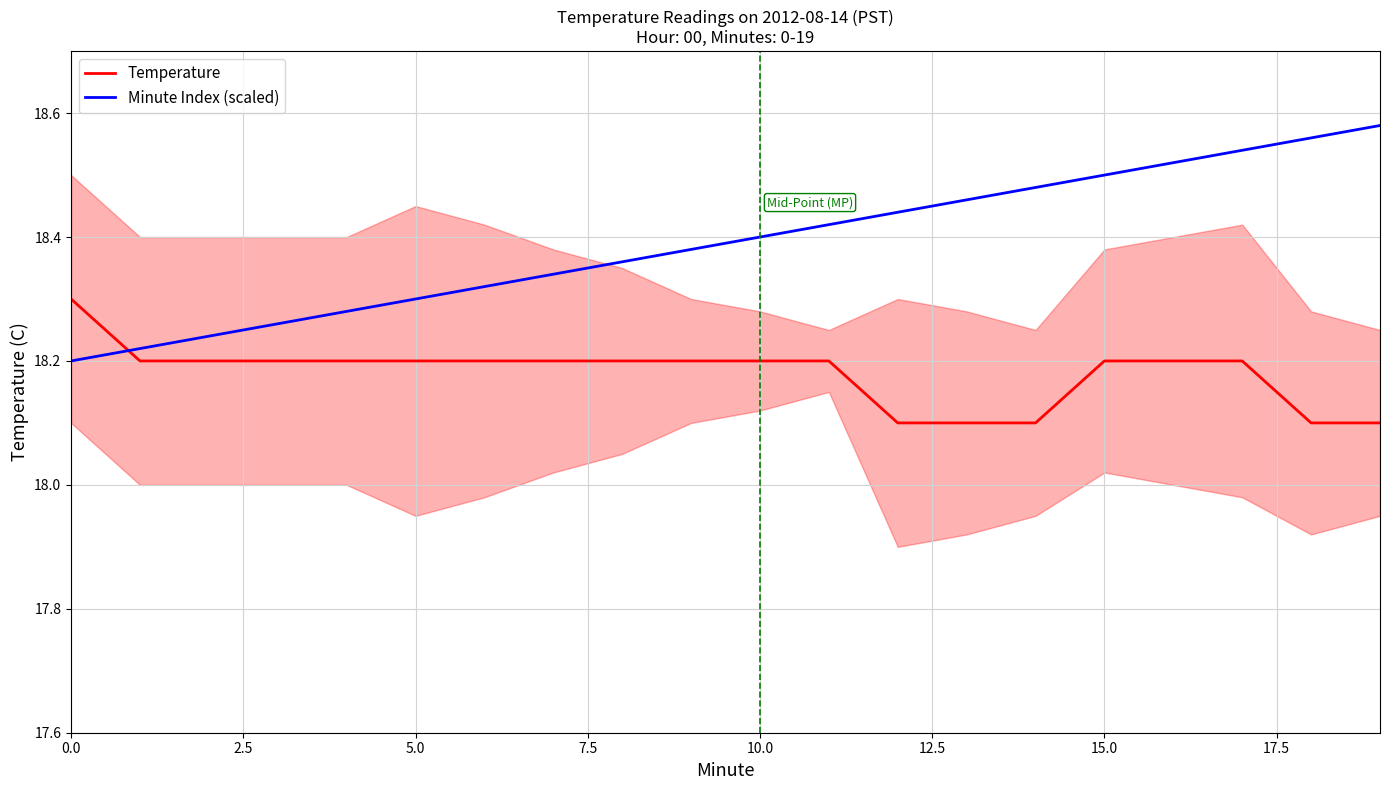

How many lines are shown in the chart?

2